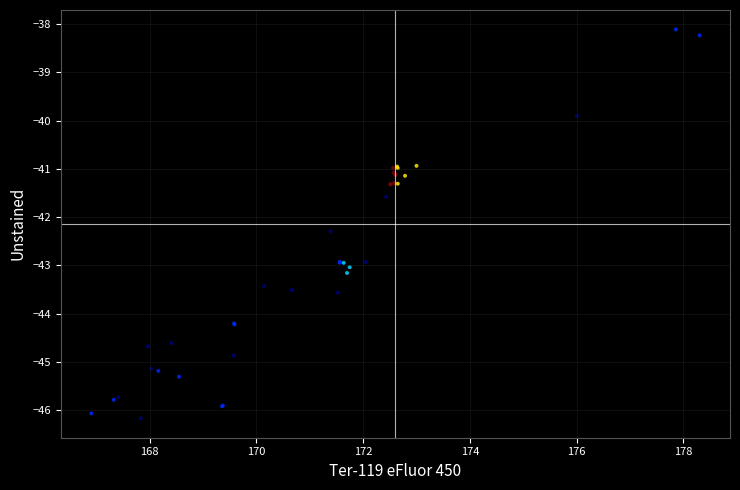

What Y value in the scatter plot is closest to -42?

-42.3